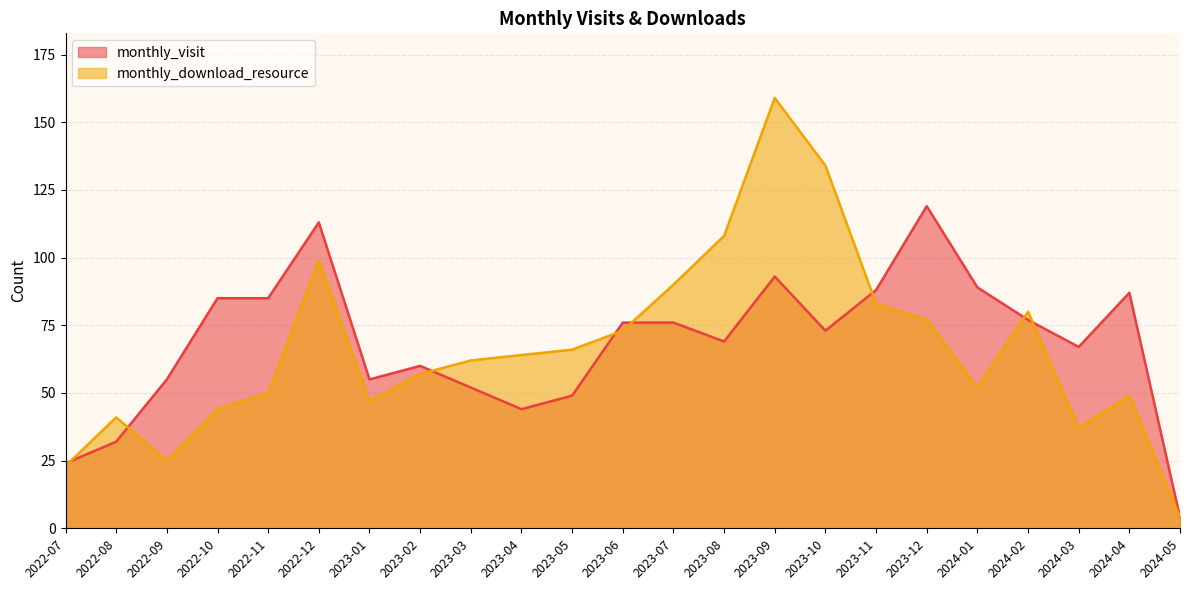

Reading left to right, transcribe all the data shown in this chart.

monthly_visit: 2022-07=24	2022-08=32	2022-09=55	2022-10=85	2022-11=85	2022-12=113	2023-01=55	2023-02=60	2023-03=52	2023-04=44	2023-05=49	2023-06=76	2023-07=76	2023-08=69	2023-09=93	2023-10=73	2023-11=88	2023-12=119	2024-01=89	2024-02=77	2024-03=67	2024-04=87	2024-05=4
monthly_download_resource: 2022-07=23	2022-08=41	2022-09=25	2022-10=44	2022-11=50	2022-12=99	2023-01=47	2023-02=57	2023-03=62	2023-04=64	2023-05=66	2023-06=73	2023-07=90	2023-08=108	2023-09=159	2023-10=134	2023-11=83	2023-12=77	2024-01=52	2024-02=80	2024-03=37	2024-04=49	2024-05=4